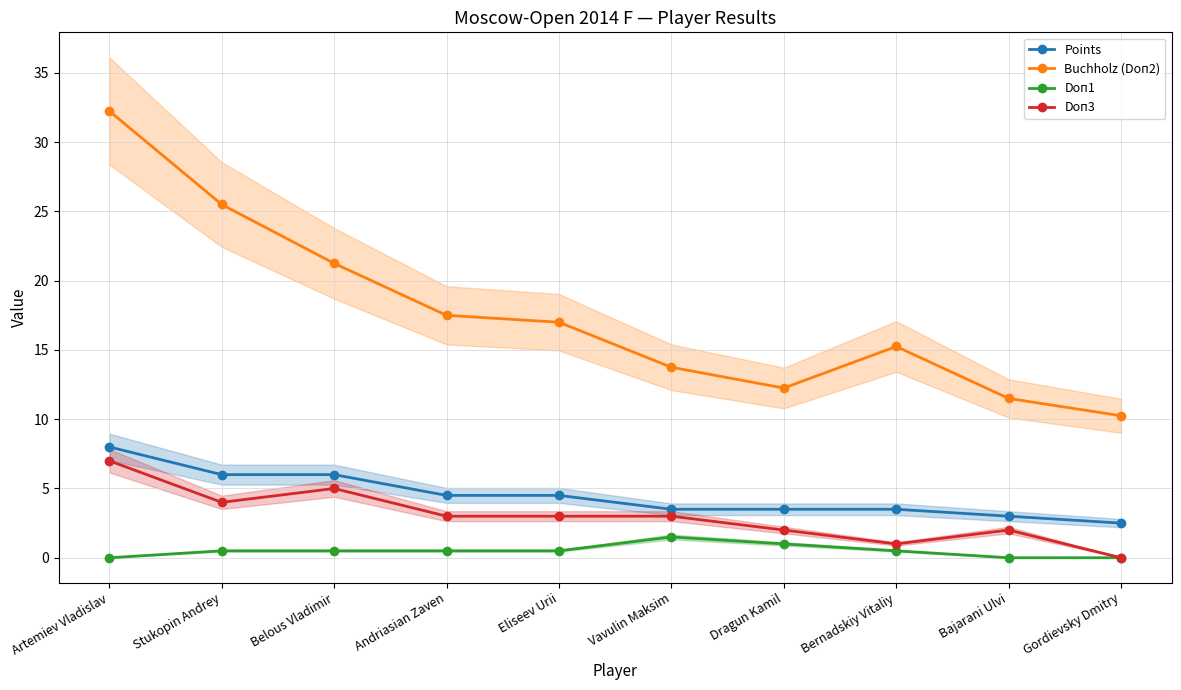

At which category is the sum across all series the highest?

Artemiev Vladislav